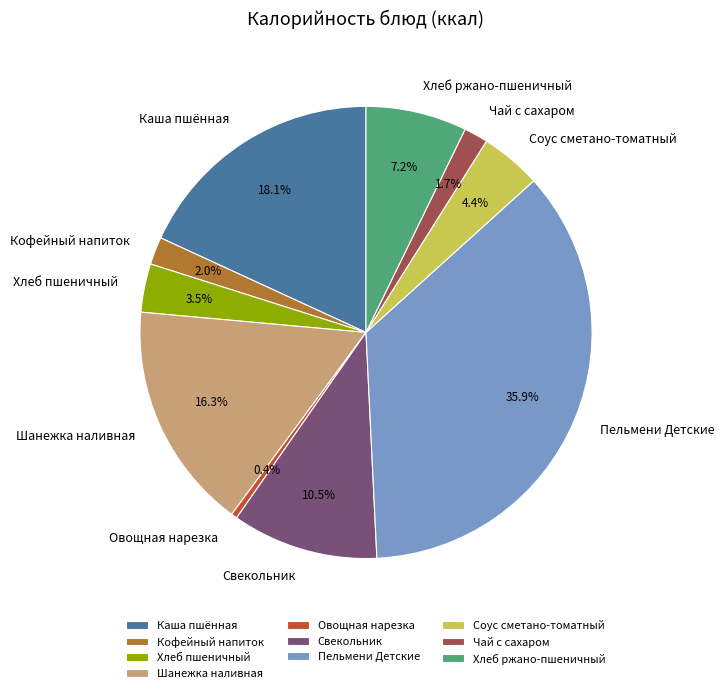

To the nearest percent, what is the average slice percentage?

10%